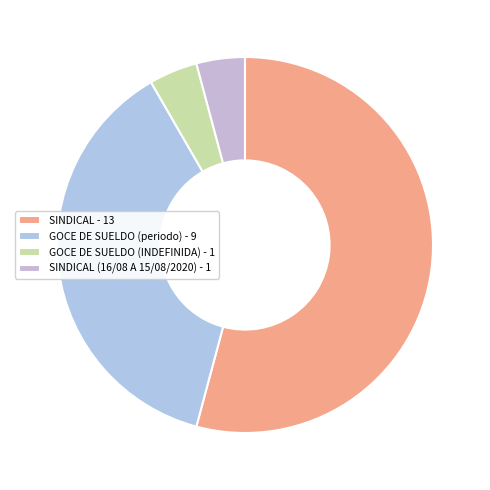

To the nearest percent, what is the difference between the largest and smallest slice percentages?

50%